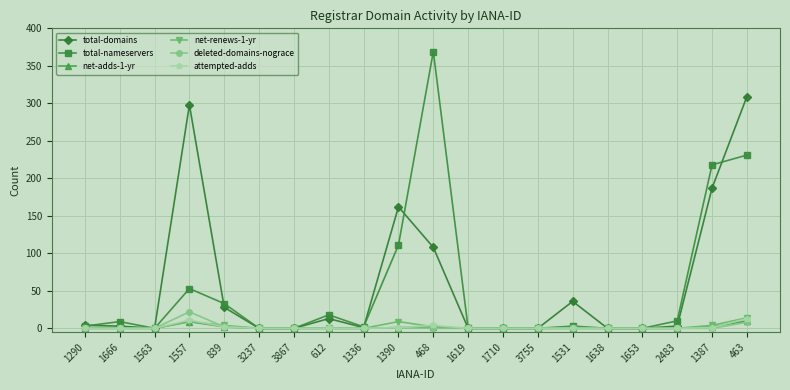

Which series changed the most between 1390 and 1638?

total-domains